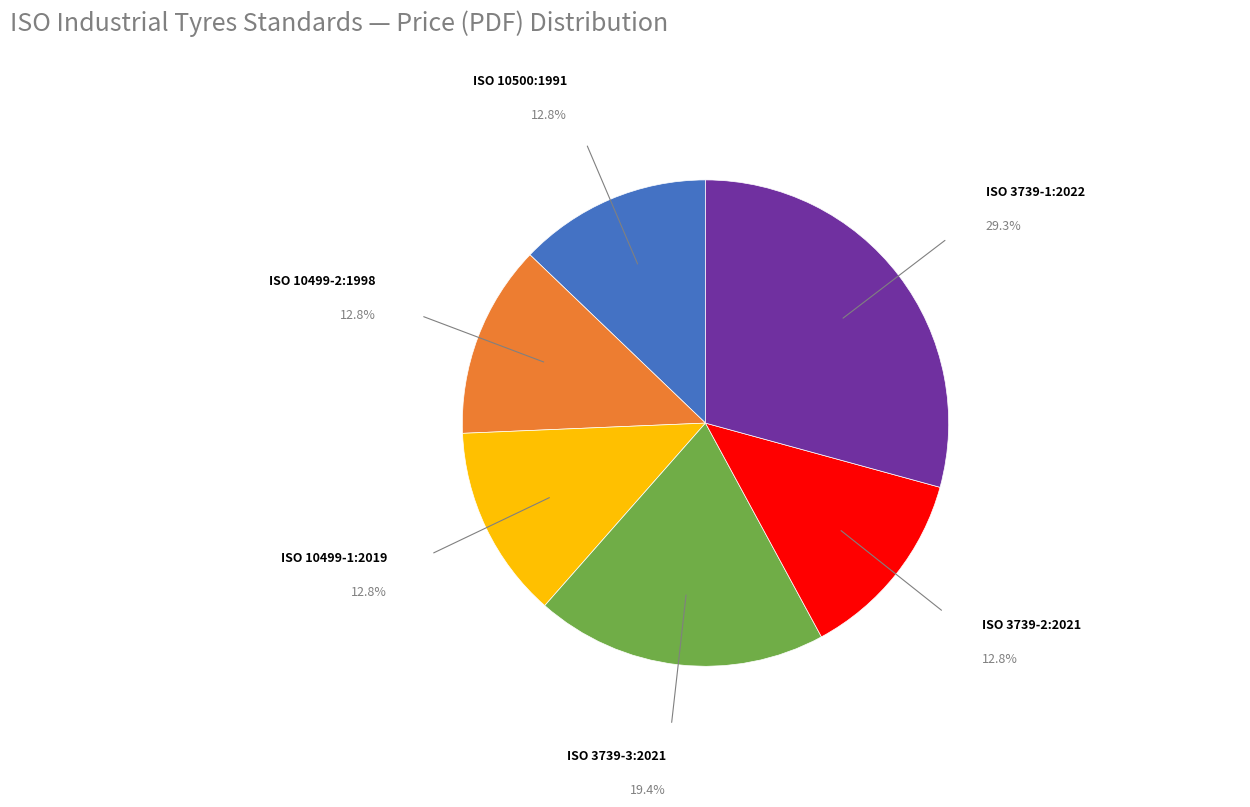

Does any single category account for the majority?

No